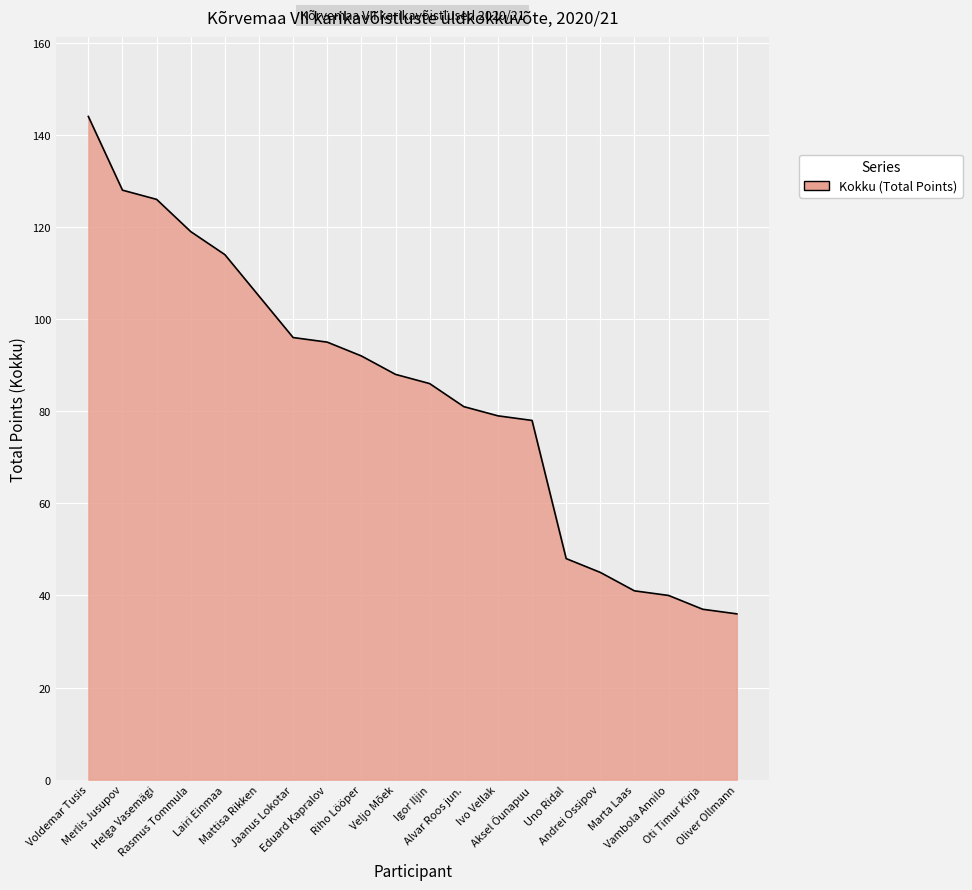

What is the greatest value displayed?

144